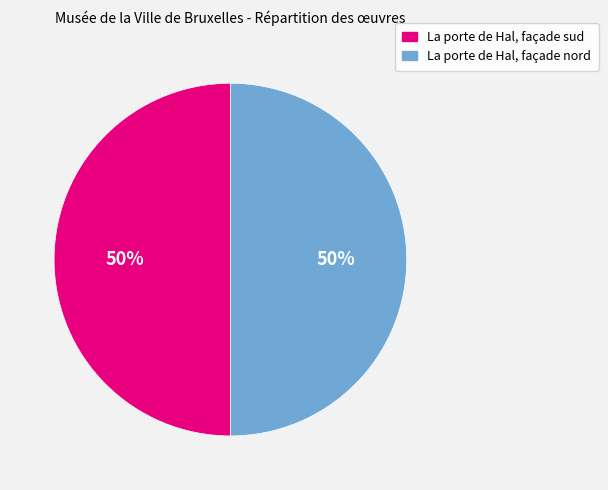

To the nearest percent, what is the combined percentage of La porte de Hal, façade sud and La porte de Hal, façade nord?

100%